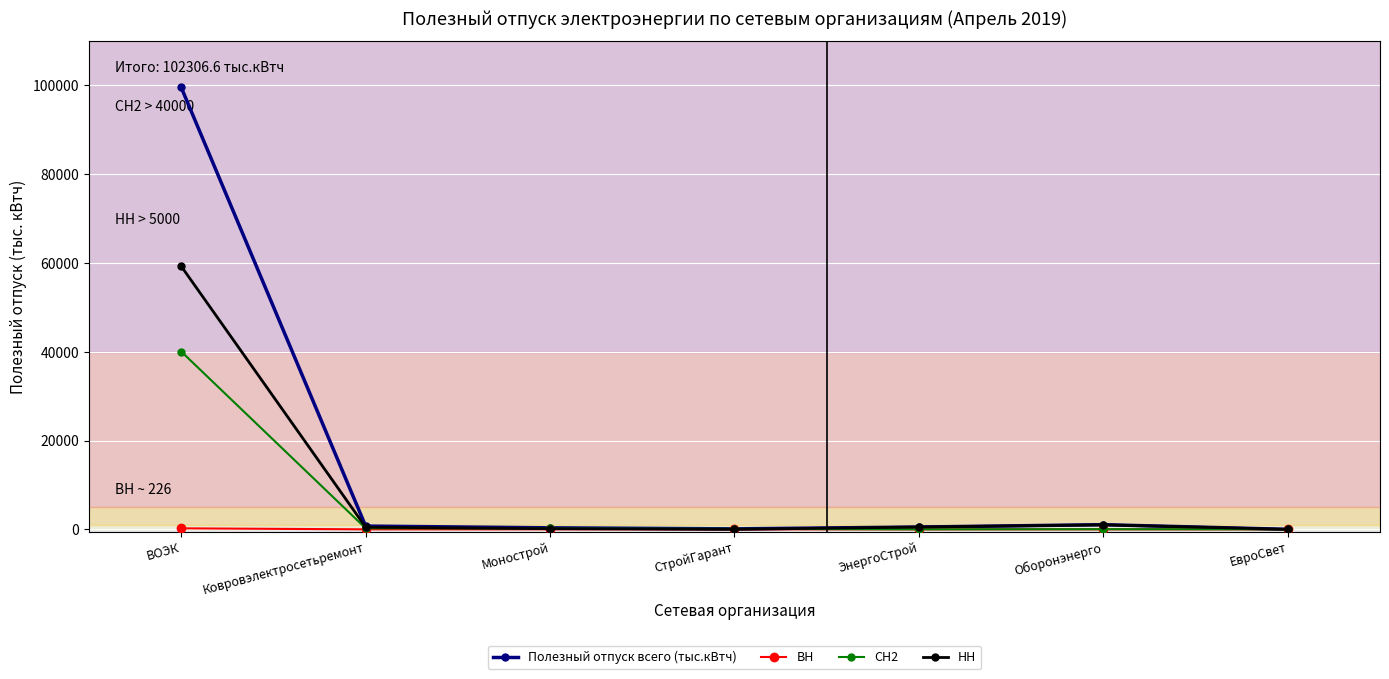

What is the highest value of the Полезный отпуск всего (тыс.кВтч) series?

99550.3